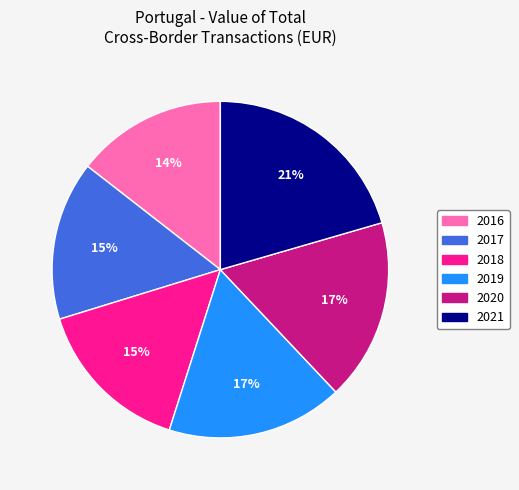

Count the number of slices in the pie.

6